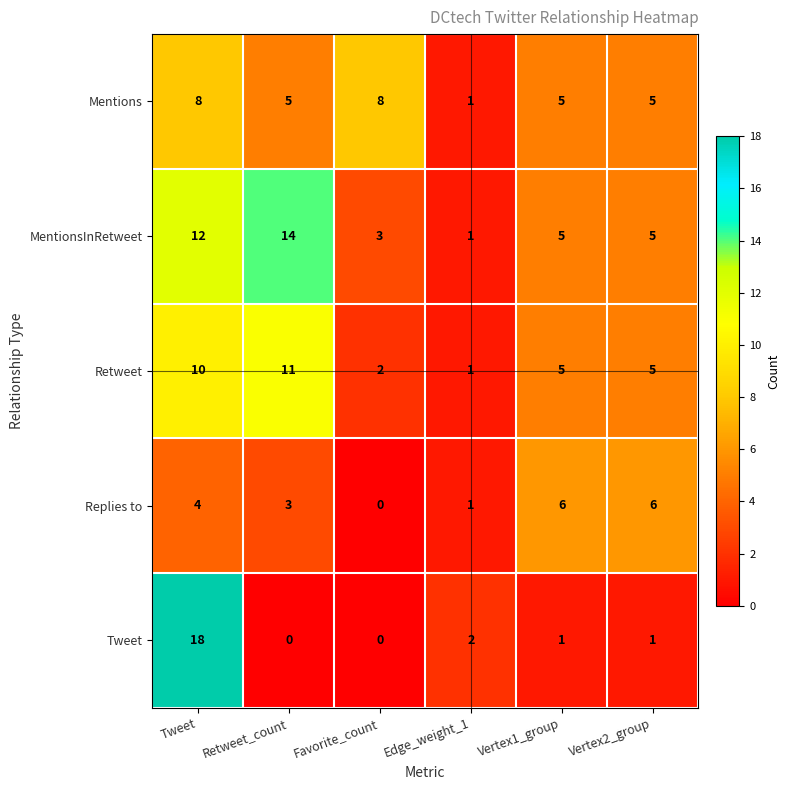

What is the spread (max minus min) of values at Tweet?

14